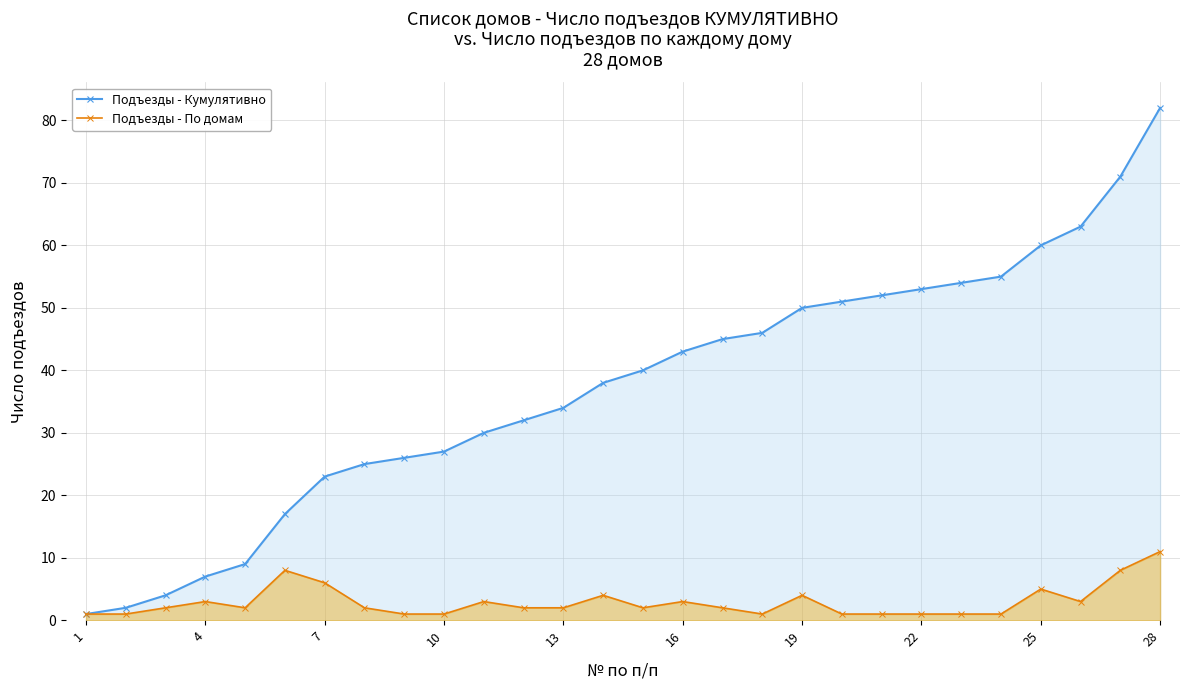

What value does the Подъезды - Кумулятивно series have at 28, to the nearest 5?

80